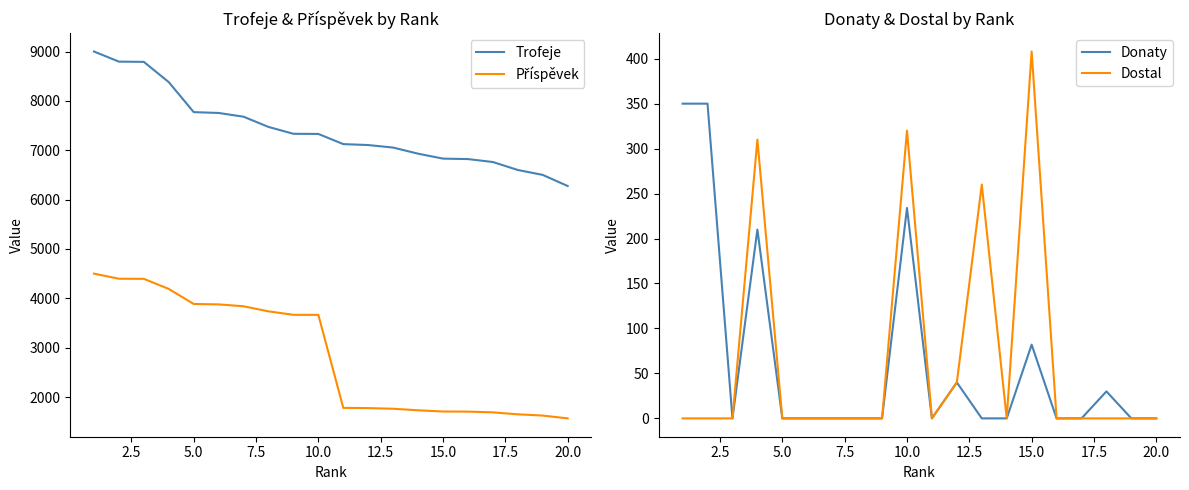

What is the maximum value for Dostal?

408